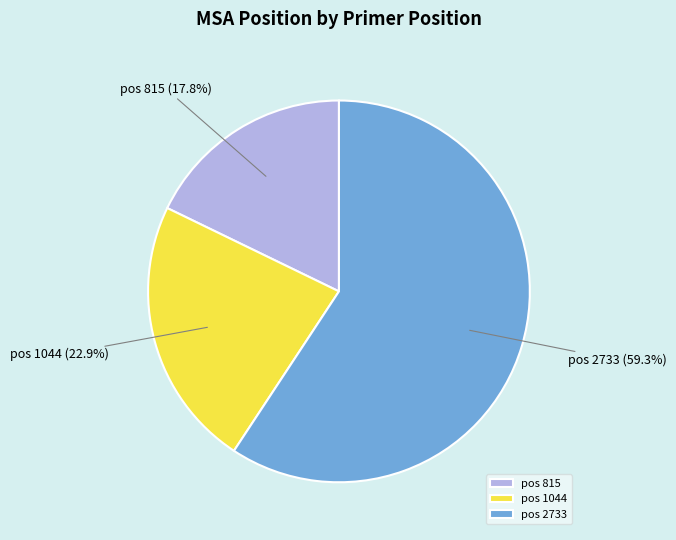

Which category has the biggest portion of the pie?

pos 2733